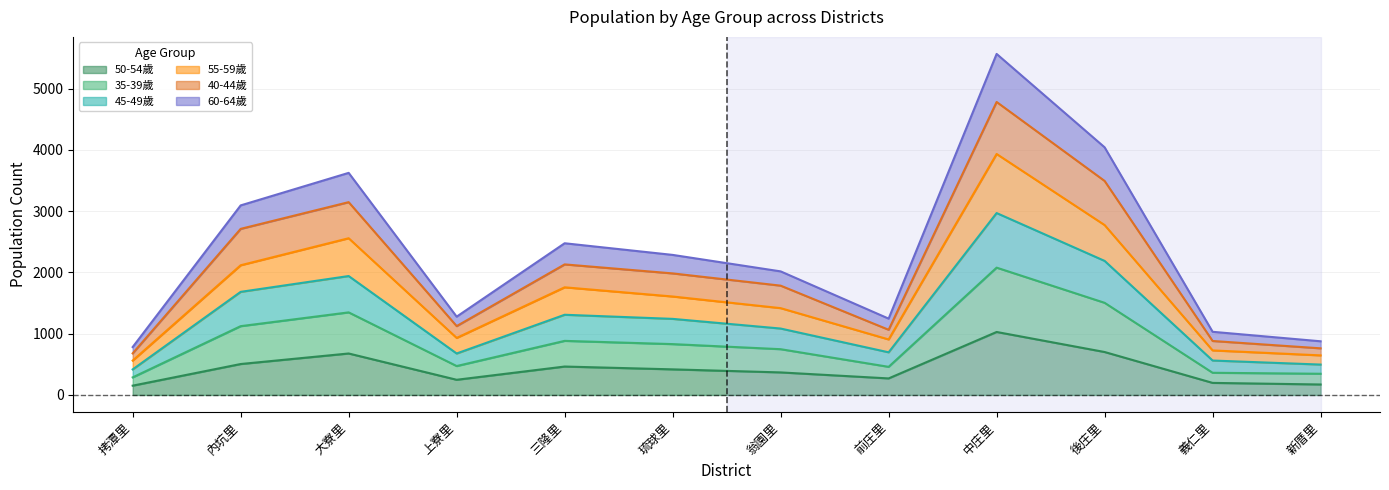

At how many categories does at least one series exceed 5534?

1